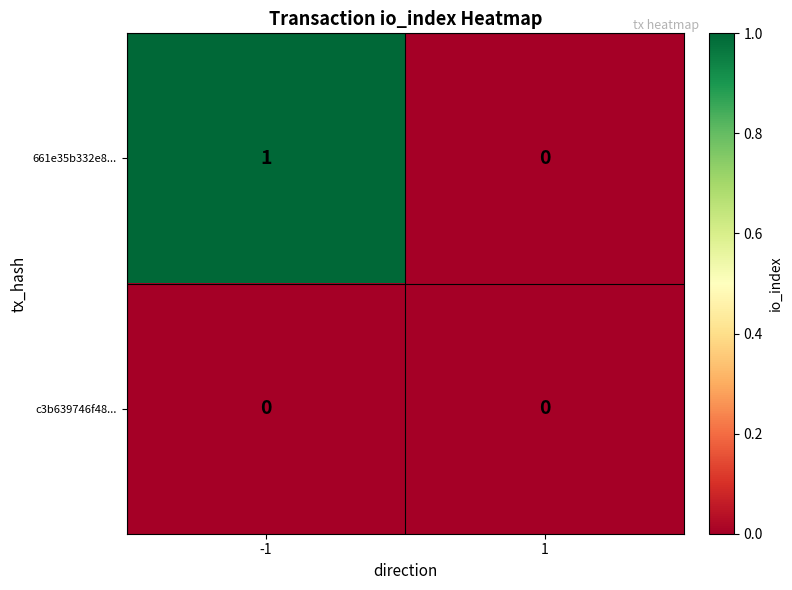

At -1, list the series in order from largest to smallest.

661e35b332e8..., c3b639746f48...